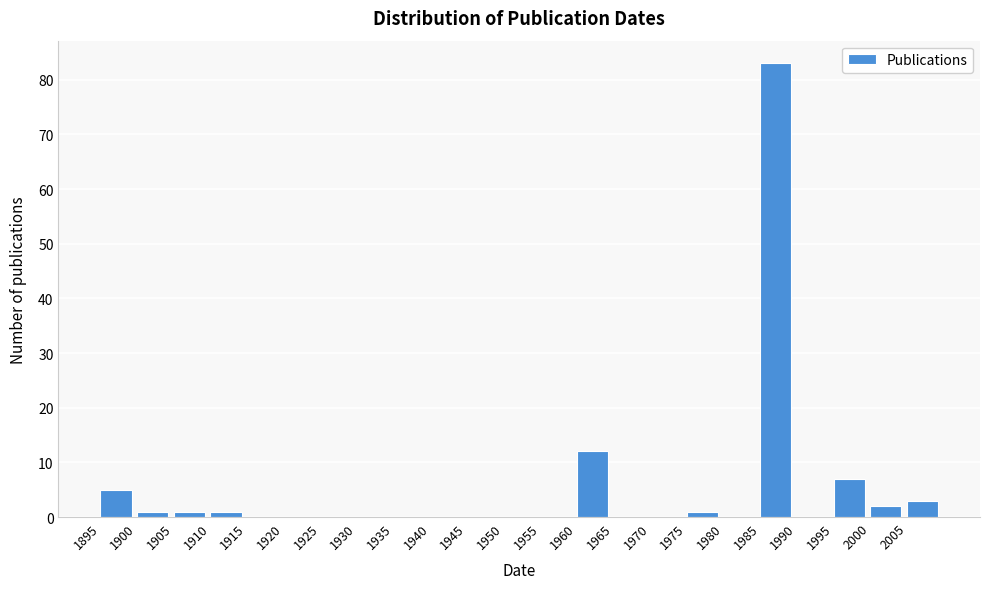

Over which range of the x-axis is the bar tallest?

1985 to 1990